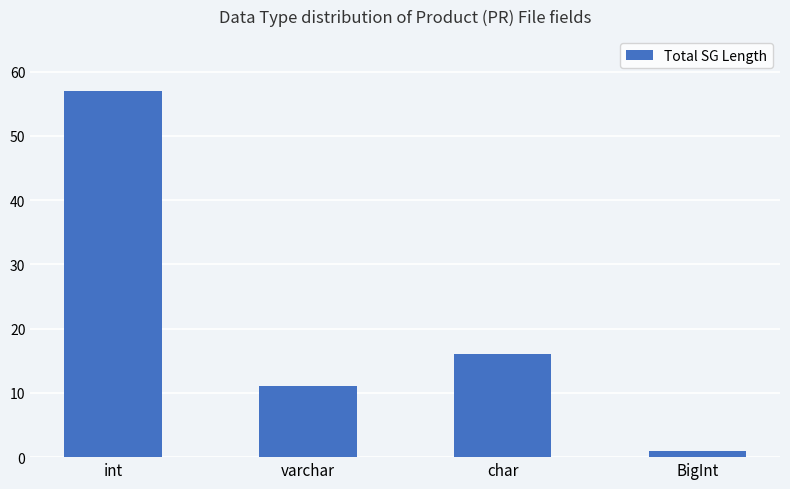

What is the change in value from char to BigInt?

-15